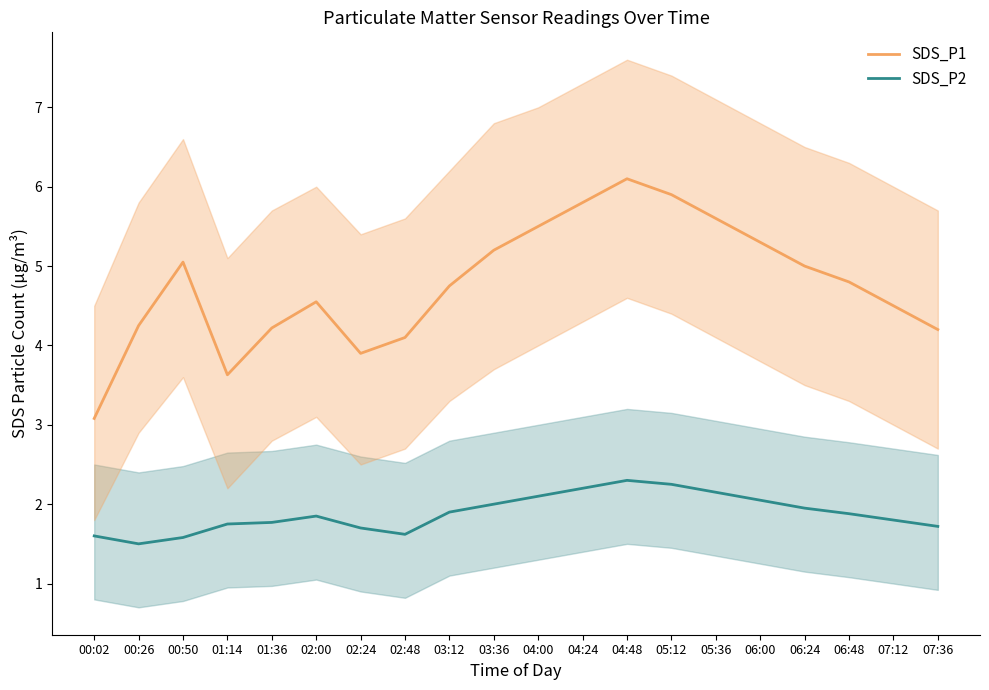

Which series has the largest range (max minus min)?

SDS_P1